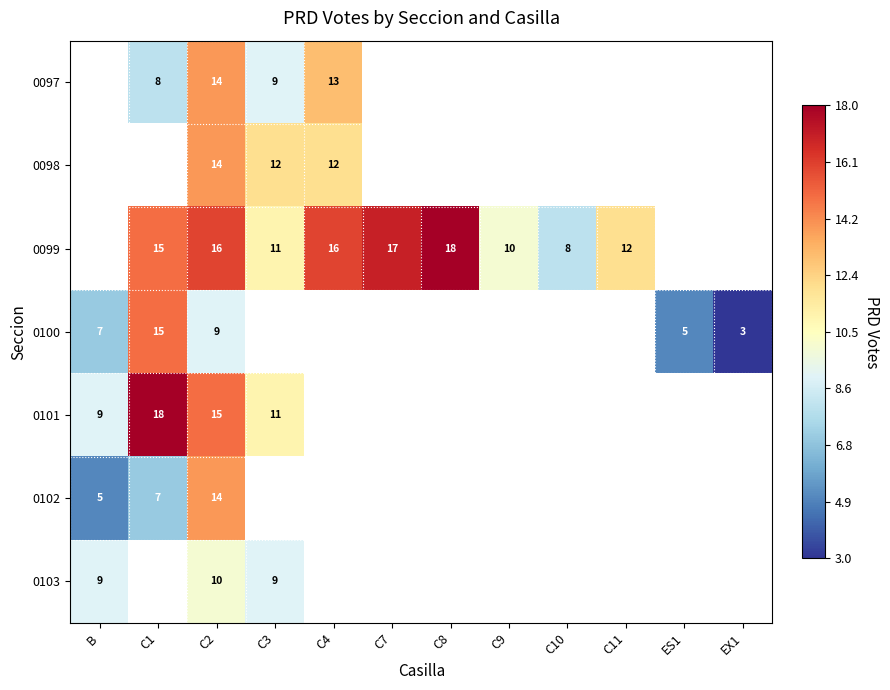

Is it true that 0097 equals 13 at C4?

True